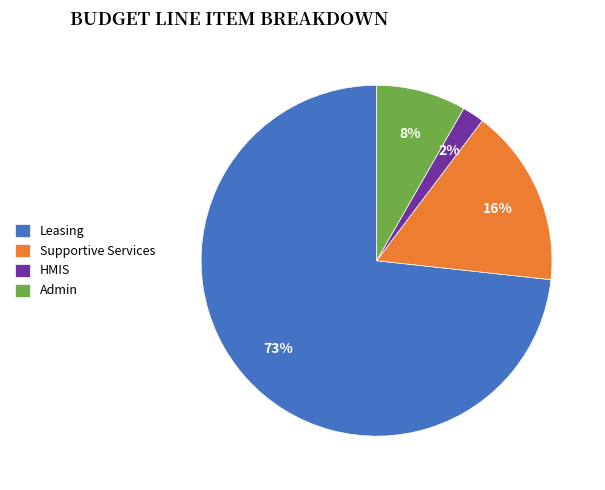

Does any single category account for the majority?

Yes